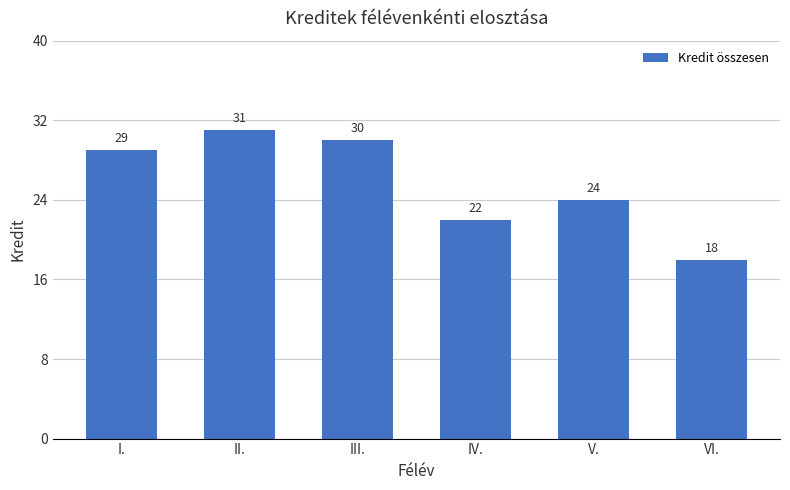

What is the difference between the values at IV. and VI.?

4